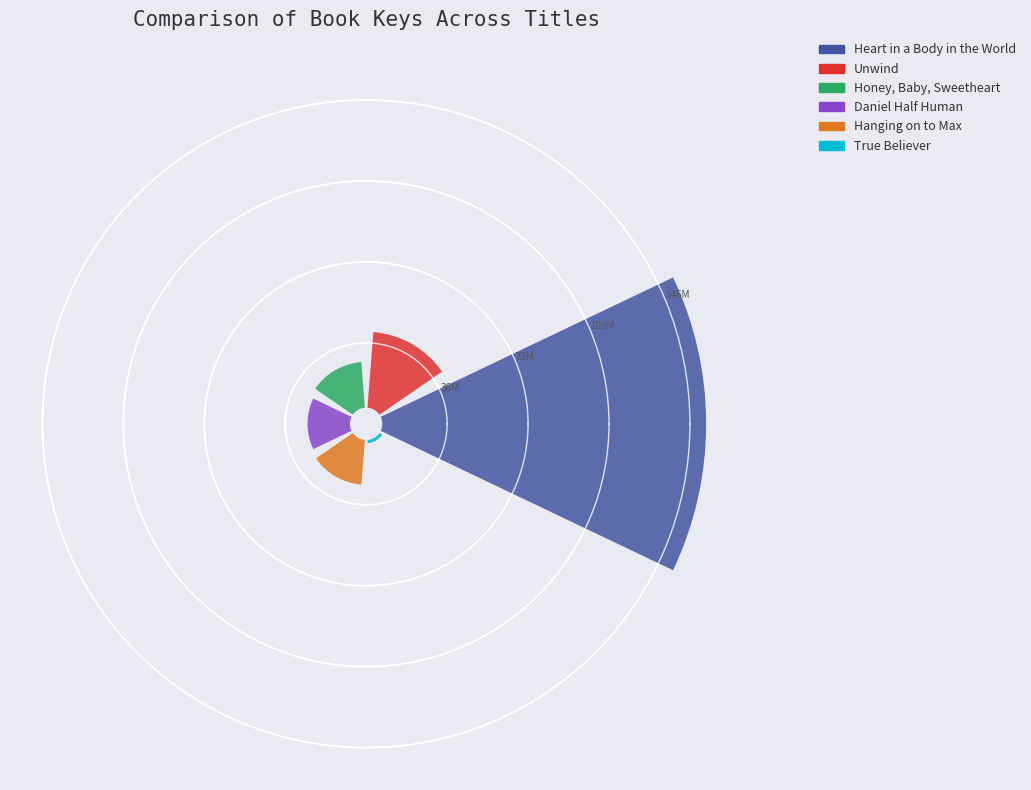

To the nearest percent, what percentage of the pie is Unwind?

14%